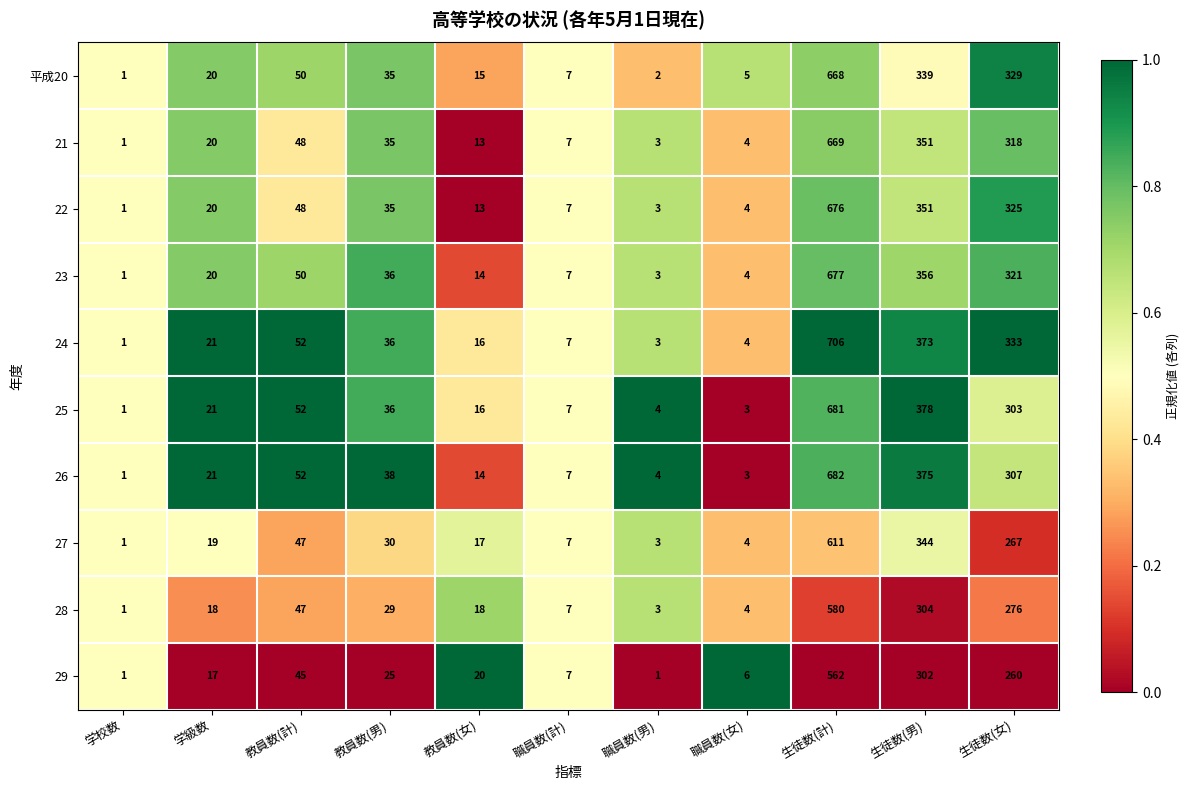

What is the difference between the maximum and second lowest values in the 25 series?

678